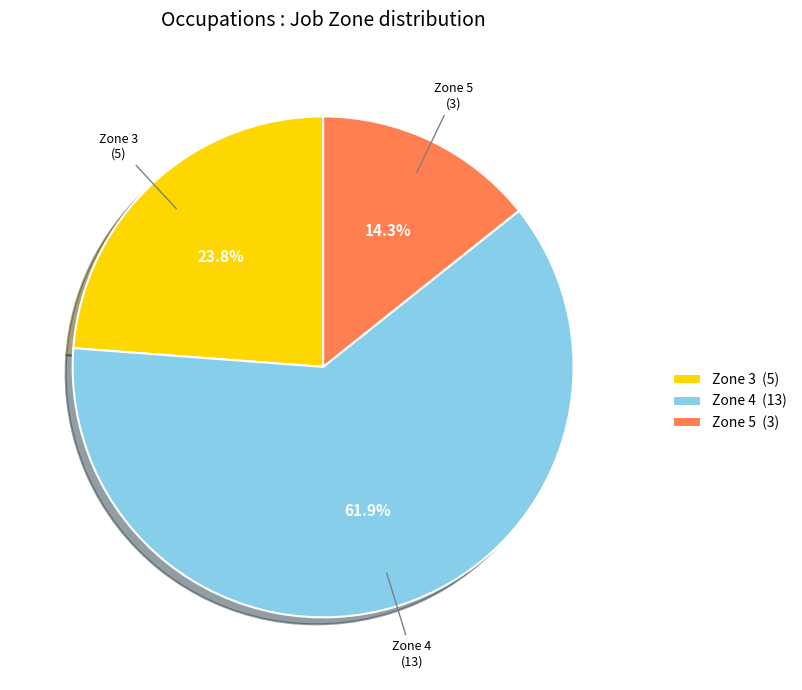

Does any single category account for the majority?

Yes